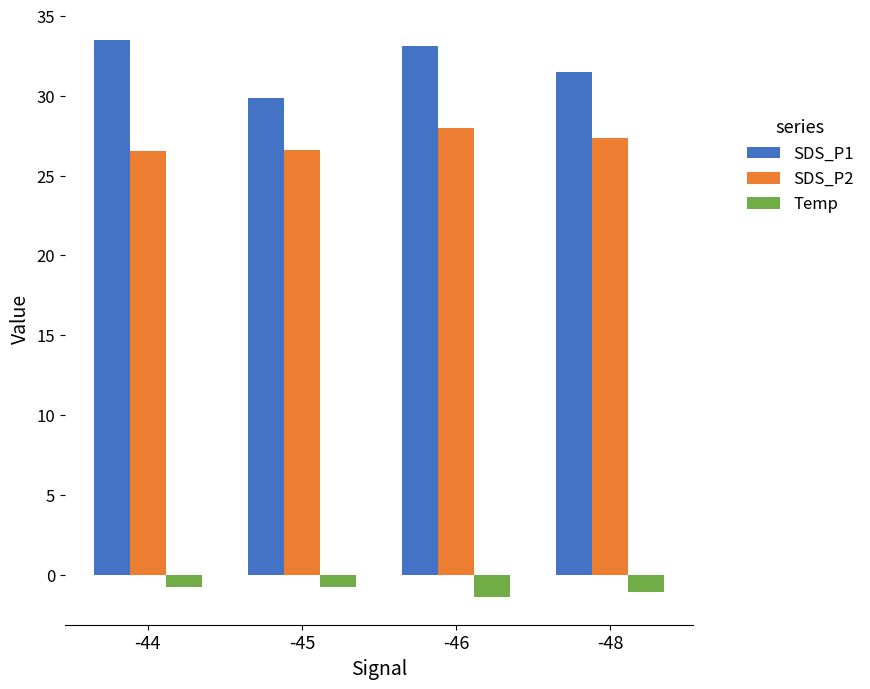

List the labels in order of SDS_P1 value, largest first.

-44, -46, -48, -45